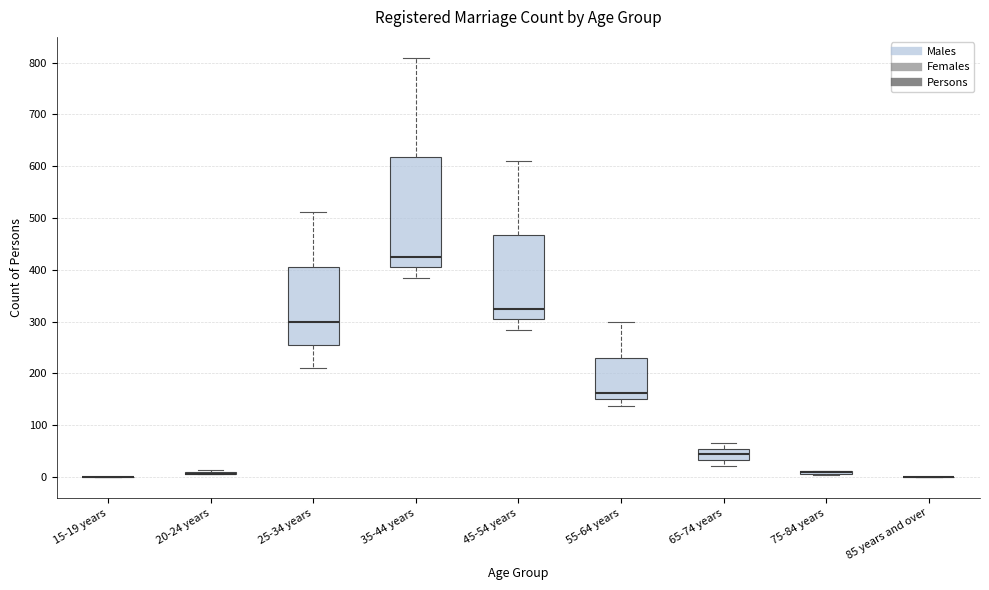

Reading left to right, read every box against the y-axis: the position of its median line, the range the box covers, and the ends of its whiskers. The values are not printed on the chart, so give them approximately, as read against the axis.

15-19 years: box collapsed to a line at 0, whiskers 0 to 0
20-24 years: box collapsed to a line at 10, whiskers 10 to 10
25-34 years: median 300, box 260 to 410, whiskers 210 to 510
35-44 years: median 430, box 400 to 620, whiskers 380 to 810
45-54 years: median 330, box 300 to 470, whiskers 280 to 610
55-64 years: median 160, box 150 to 230, whiskers 140 to 300
65-74 years: median 40, box 30 to 50, whiskers 20 to 70
75-84 years: box collapsed to a line at 10, whiskers 0 to 10
85 years and over: box collapsed to a line at 0, whiskers 0 to 0